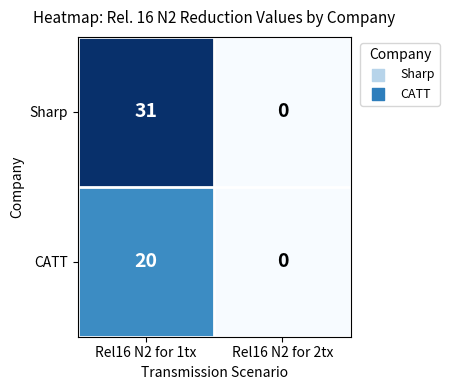

At how many categories does at least one series exceed 2?

1